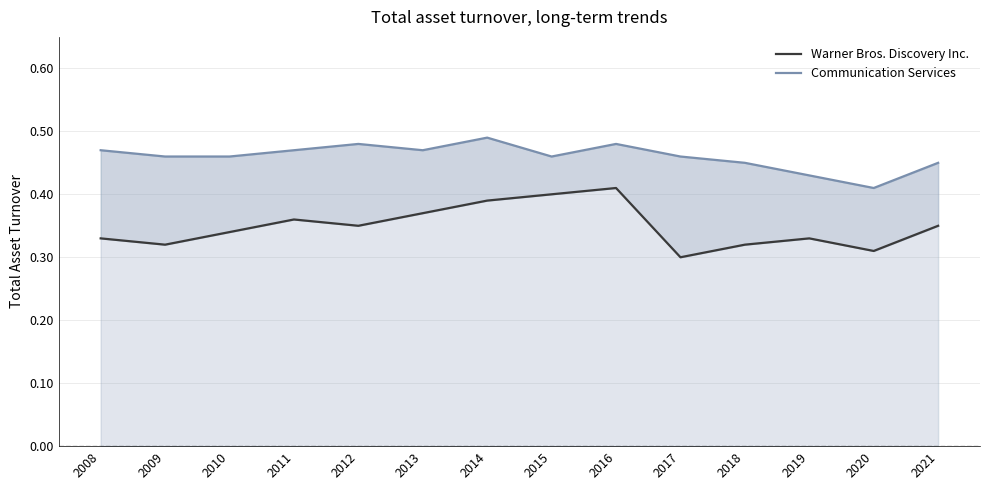

What is the difference between the maximum and minimum values in the Communication Services series?

0.1